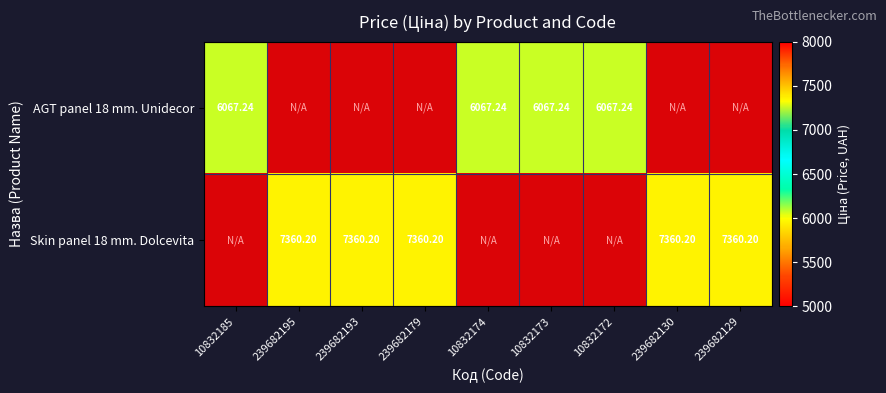

How many positive values does the Skin panel 18 mm. Dolcevita series have?

4